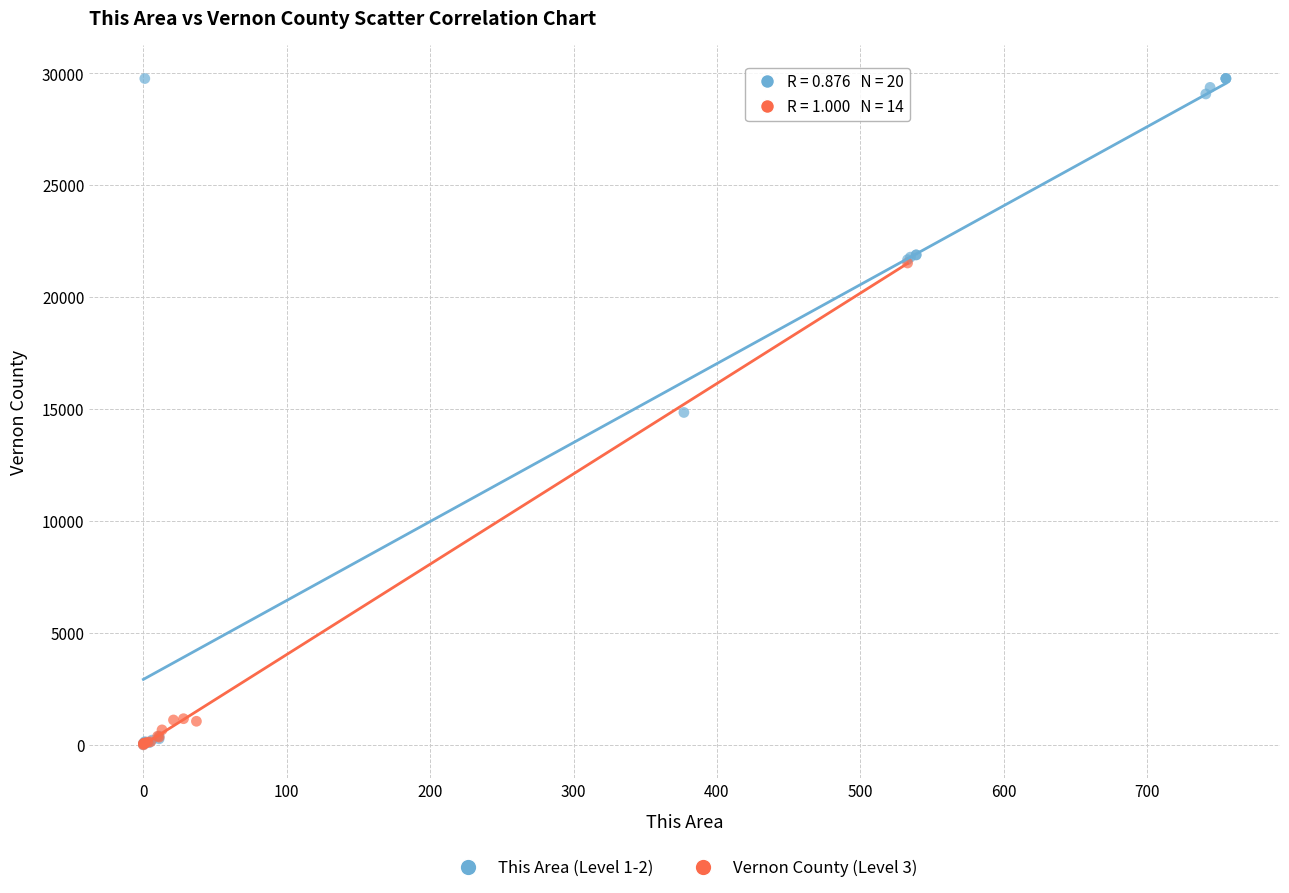

Which series contains the highest Y value?

This Area (Level 1-2)